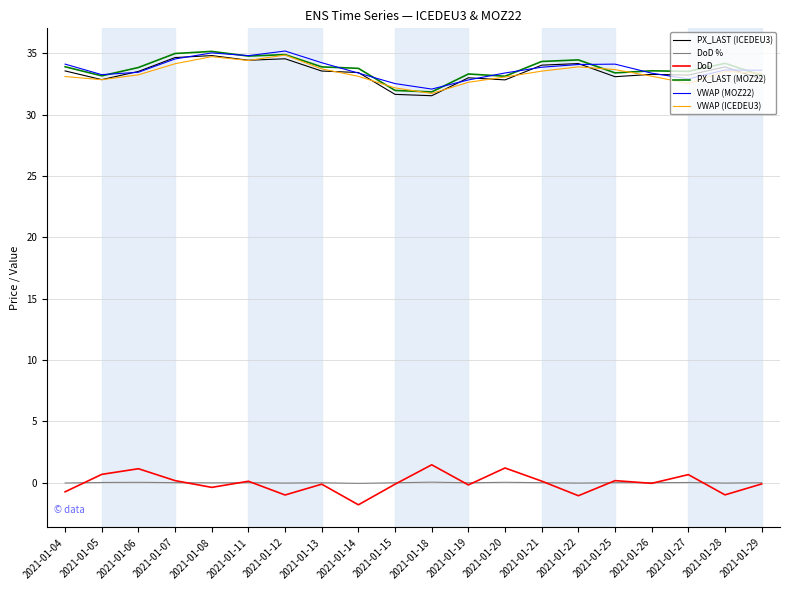

True or false: DoD and VWAP (MOZ22) intersect in this chart.

False